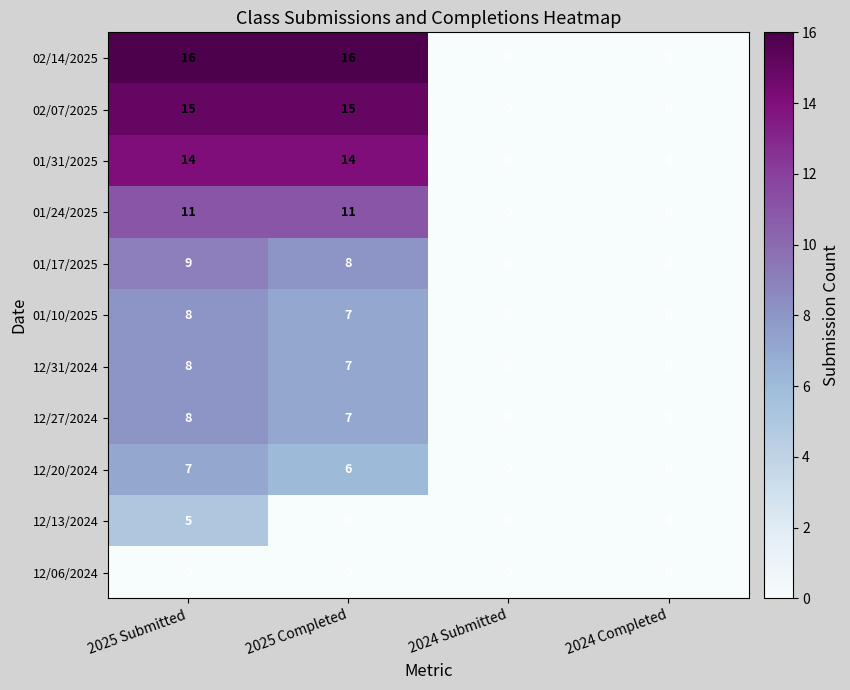

Is it true that 12/31/2024 equals 7 at 2025 Completed?

True